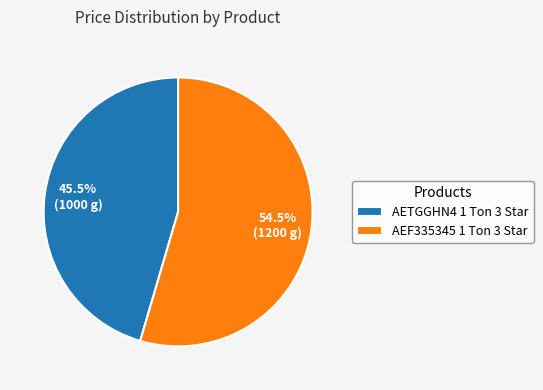

What is the majority slice?

AEF335345 1 Ton 3 Star